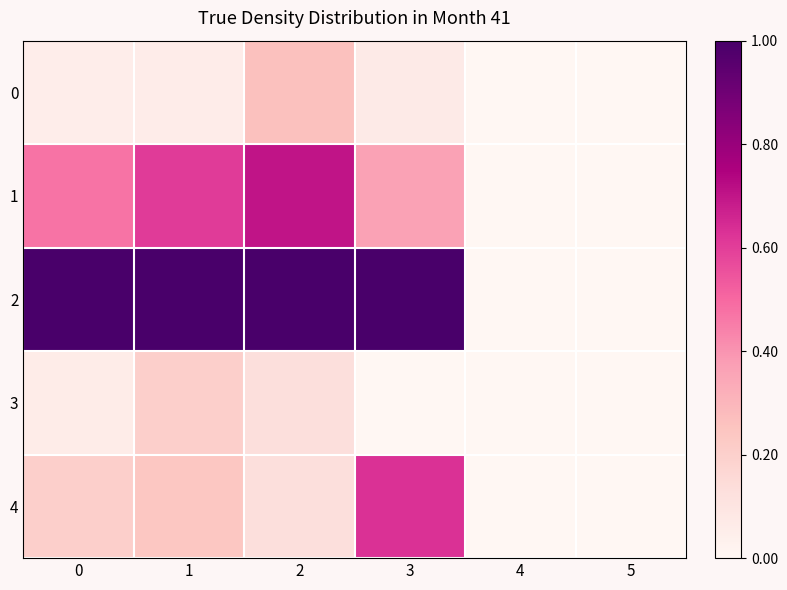

Which series has the largest range (max minus min)?

2